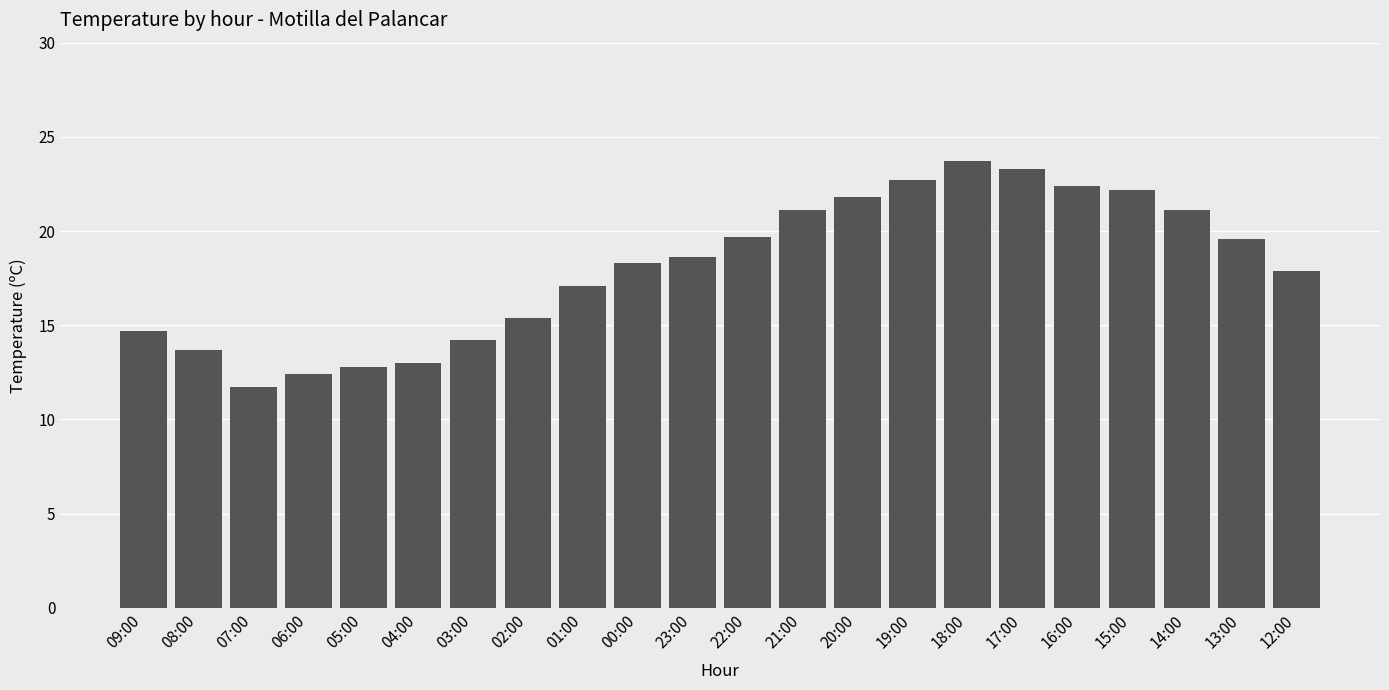

Are the bars grouped side by side (vs. stacked)?

No